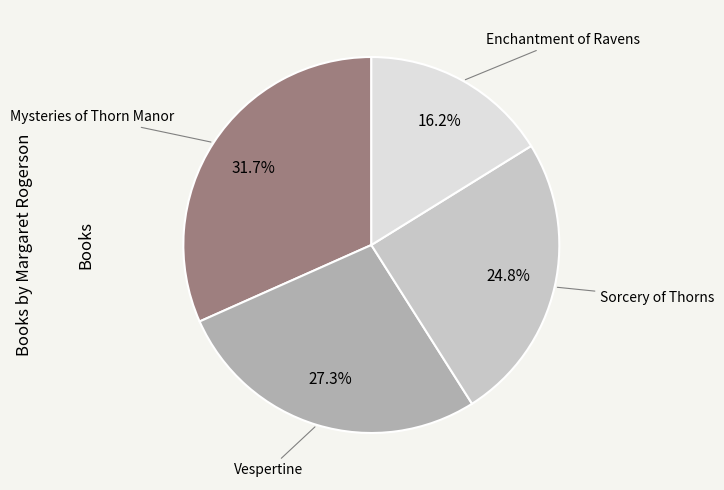

Is there any slice that represents more than half of the pie?

No